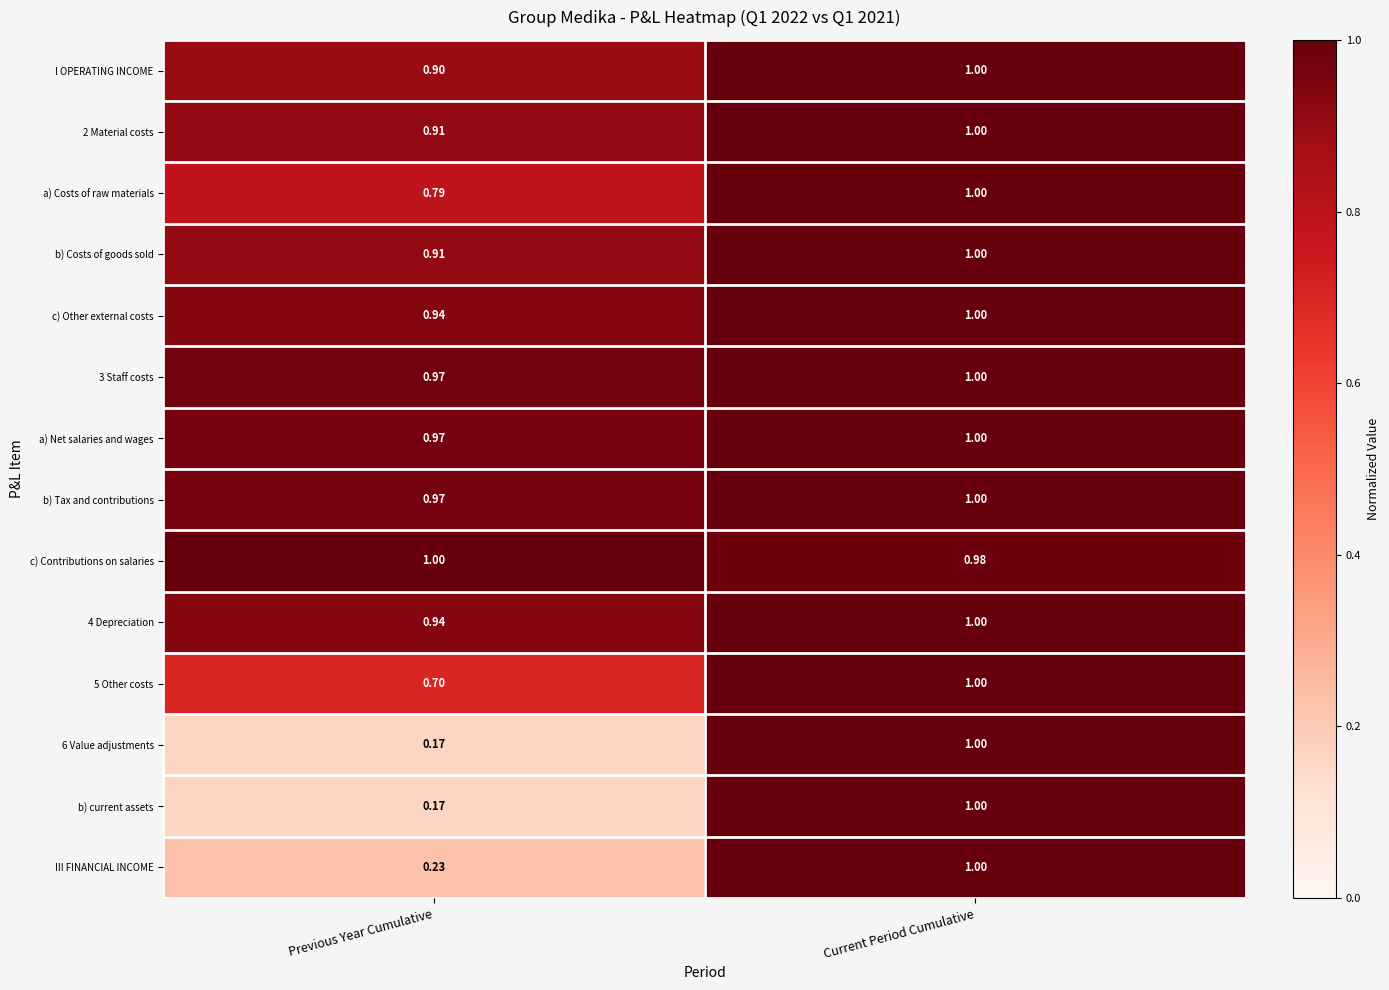

Rank the categories by c) Contributions on salaries value from highest to lowest.

Previous Year Cumulative, Current Period Cumulative